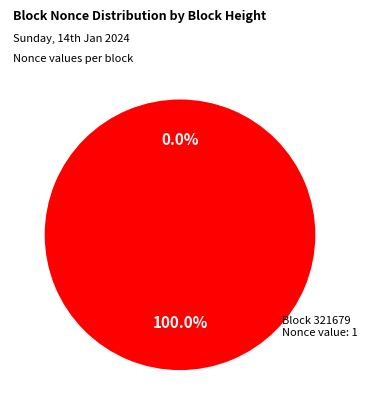

What is the majority slice?

321679